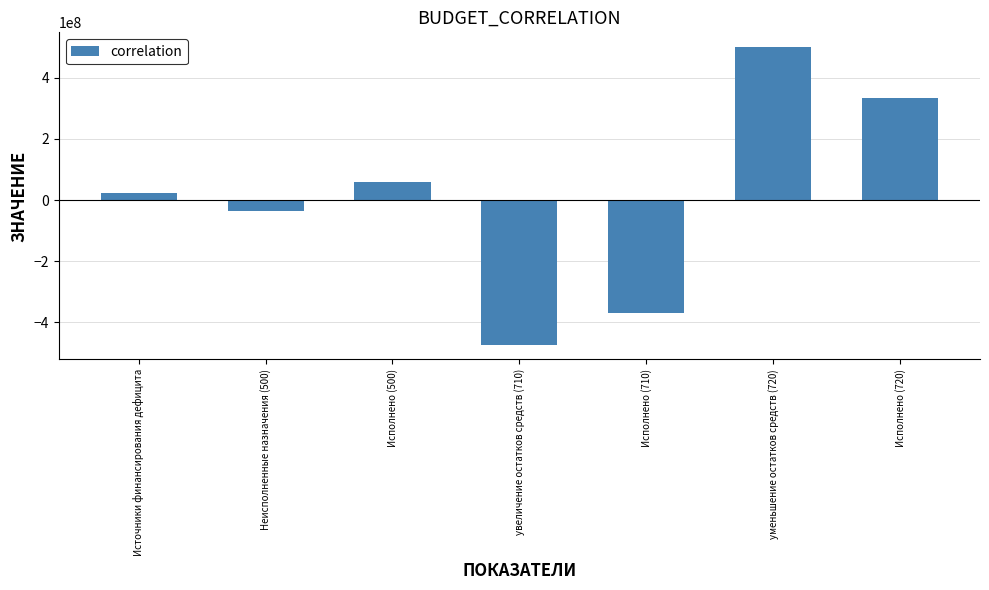

Rank the categories by value from lowest to highest.

увеличение остатков средств (710), Исполнено (710), Неисполненные назначения (500), Источники финансирования дефицита, Исполнено (500), Исполнено (720), уменьшение остатков средств (720)